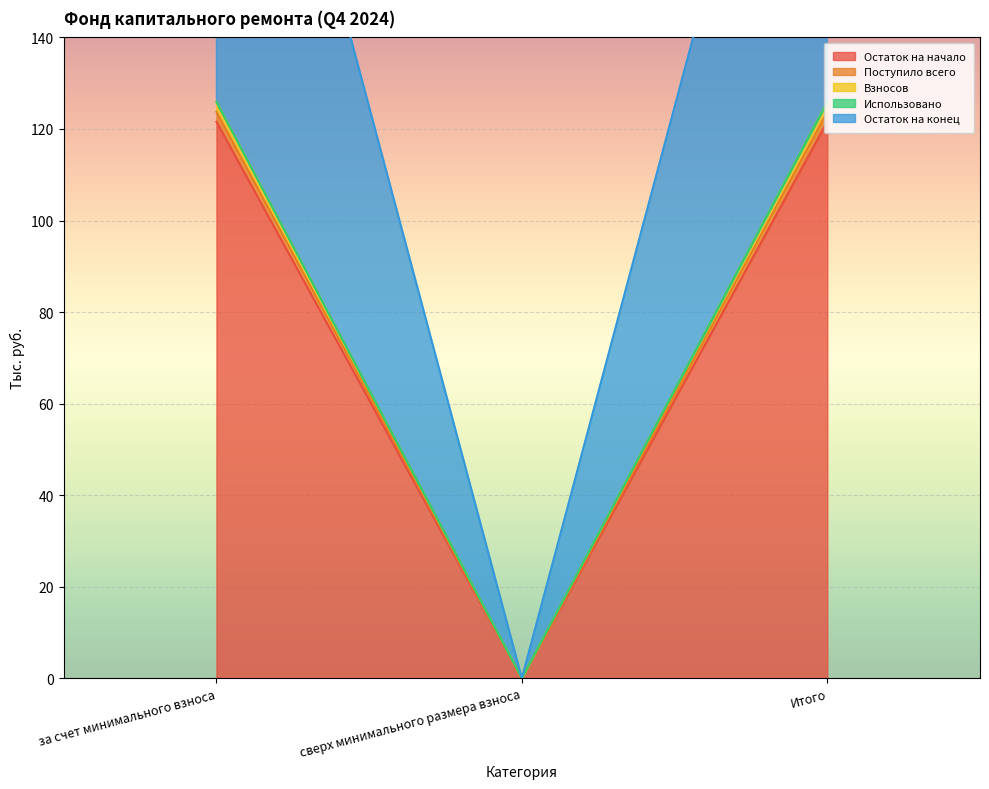

What is the label of the 1st point from the right?

Итого